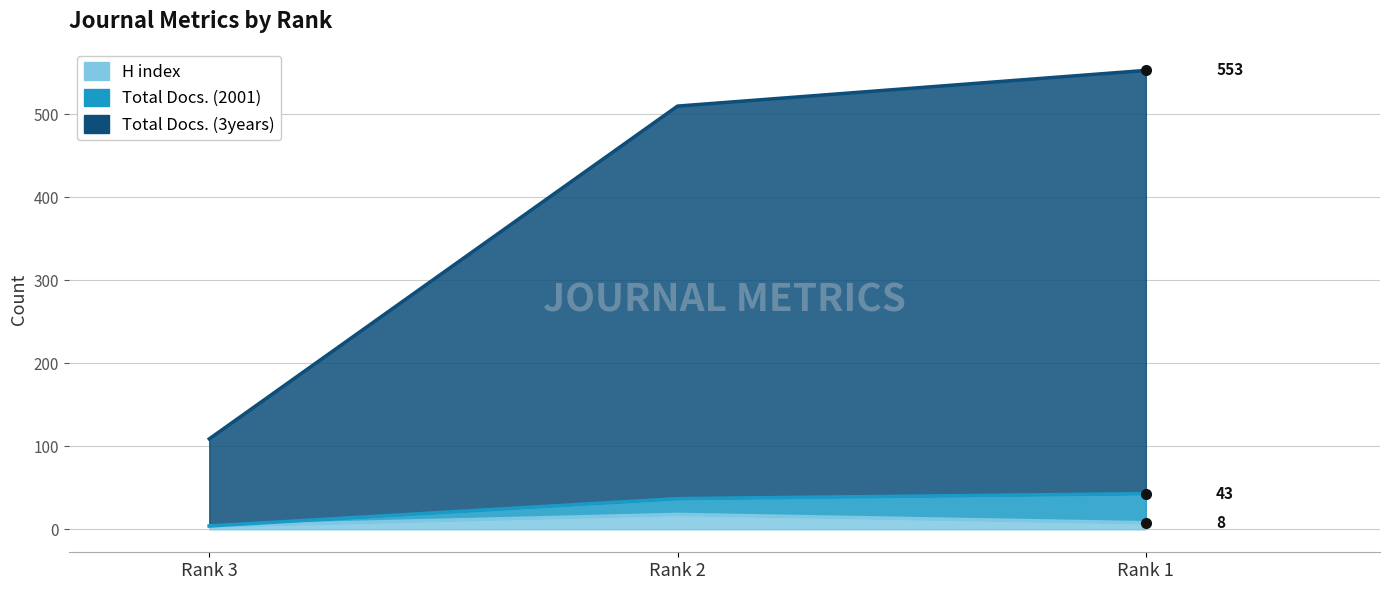

Rank the categories by H index value from lowest to highest.

Rank 3, Rank 1, Rank 2